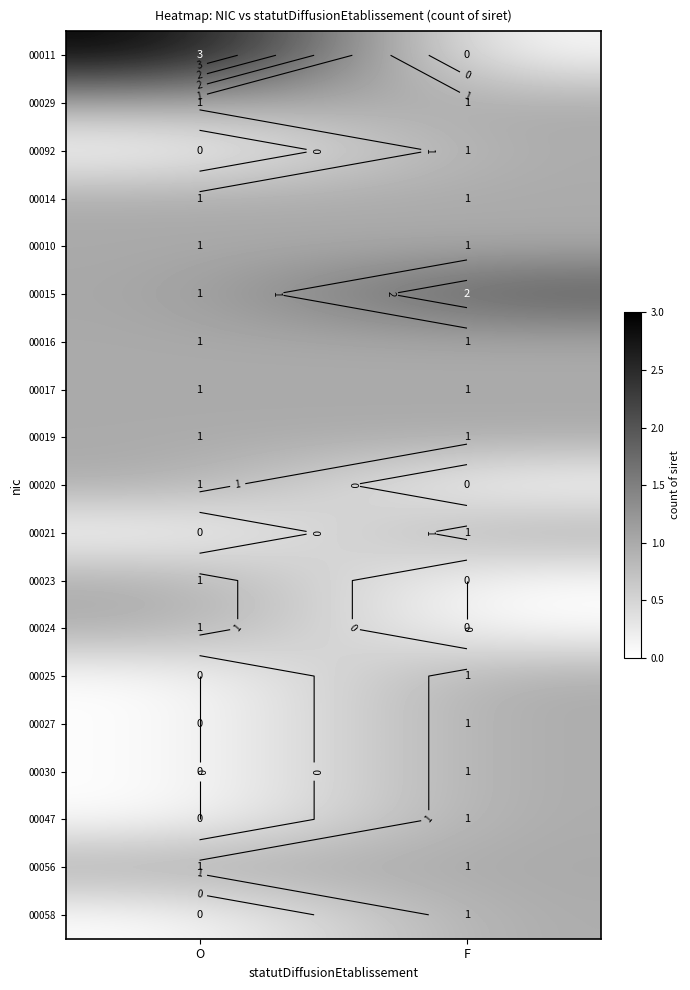

Which label corresponds to the largest value in the chart?

O